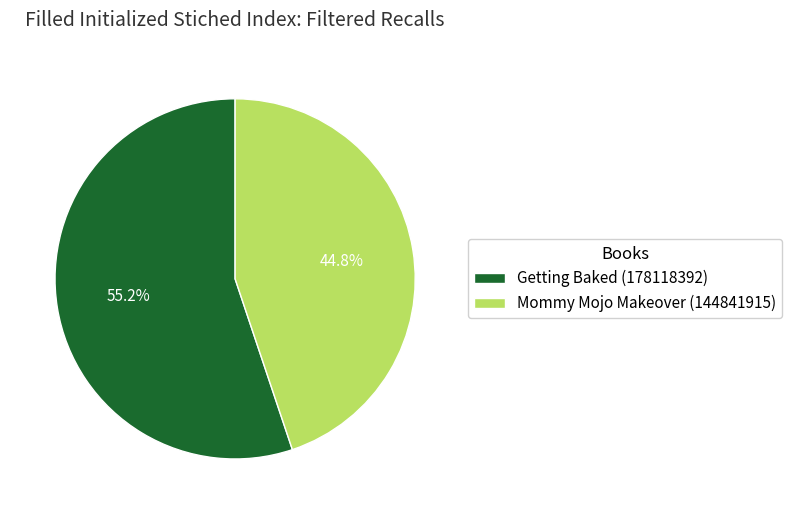

Between Getting Baked (178118392) and Mommy Mojo Makeover (144841915), which is larger?

Getting Baked (178118392)